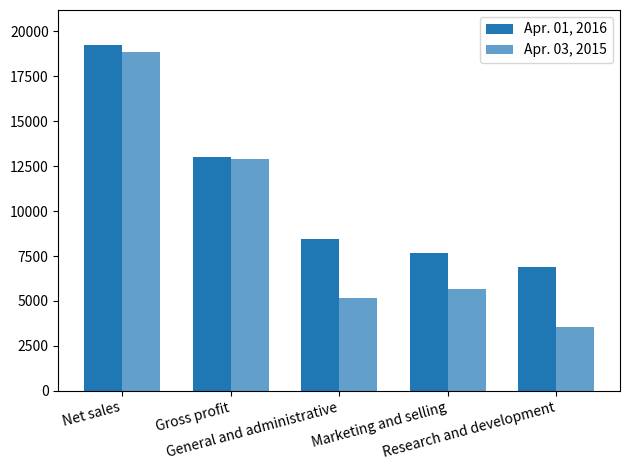

How many categories are shown in the chart?

5